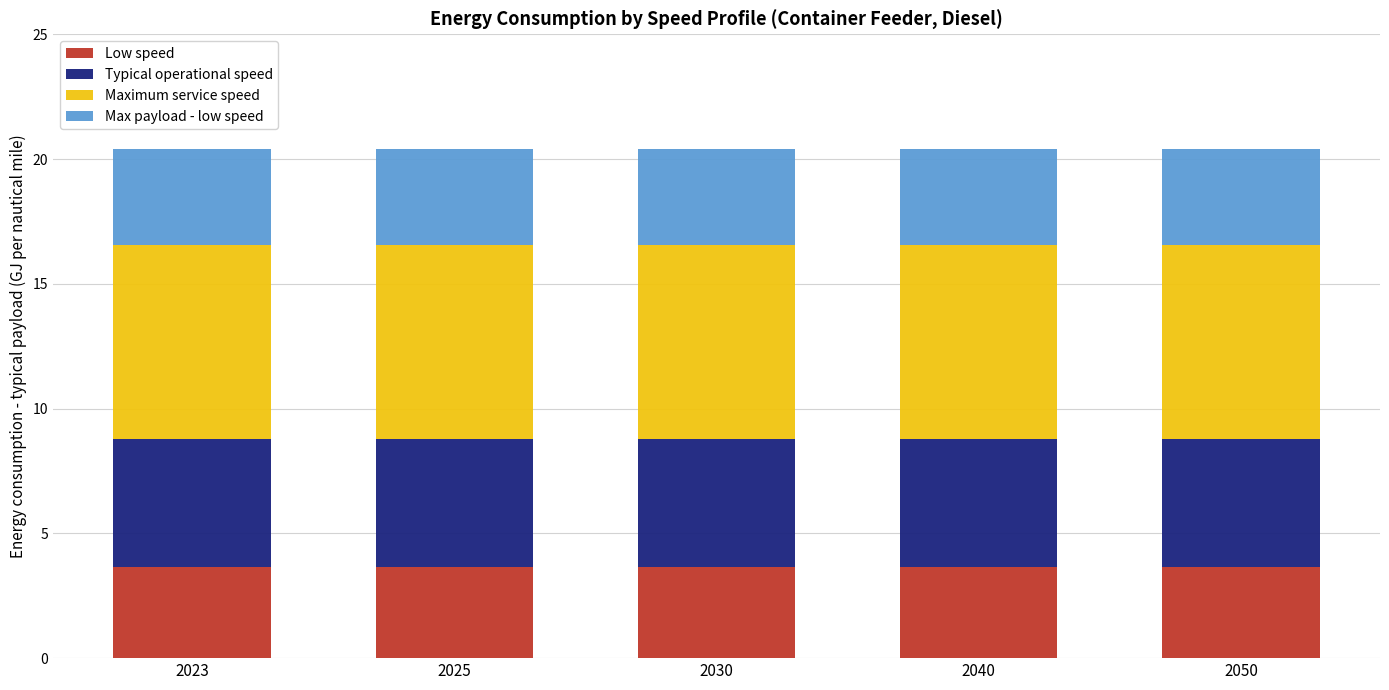

Is it true that Low speed equals 1.5 at 2040?

False